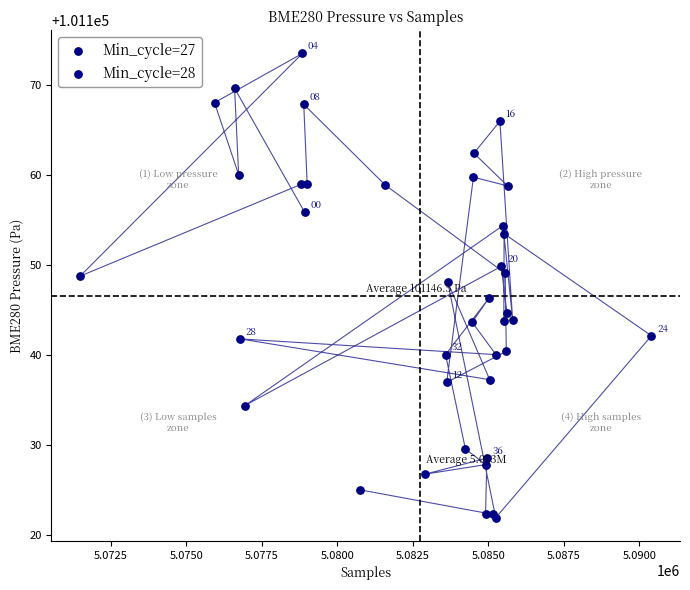

Which series has the largest Y range (max minus min)?

Min_cycle=27